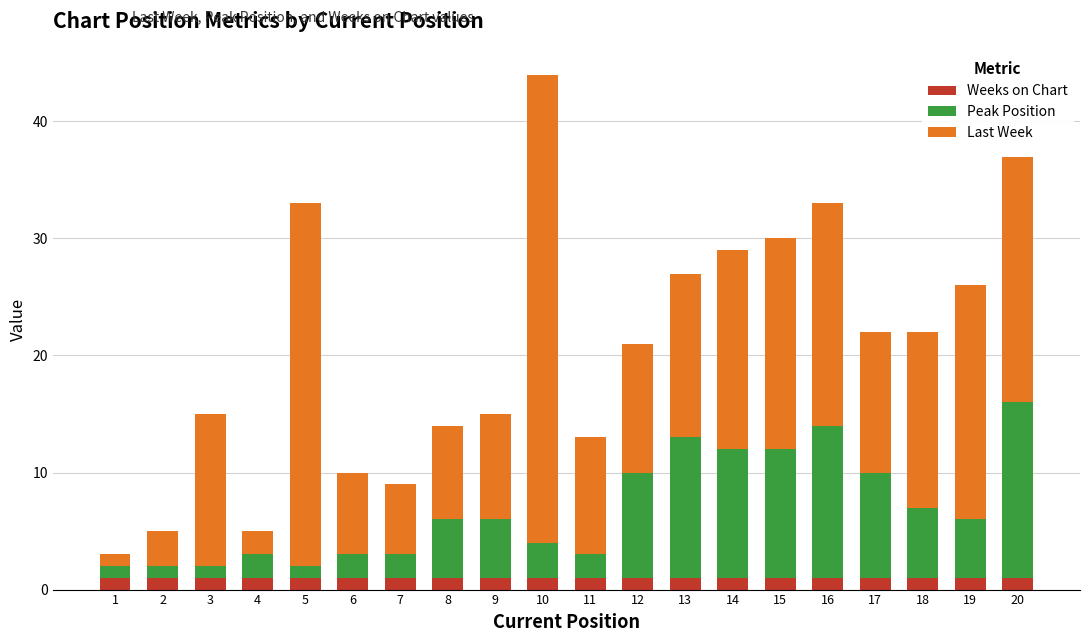

How many data points does each series have?

20